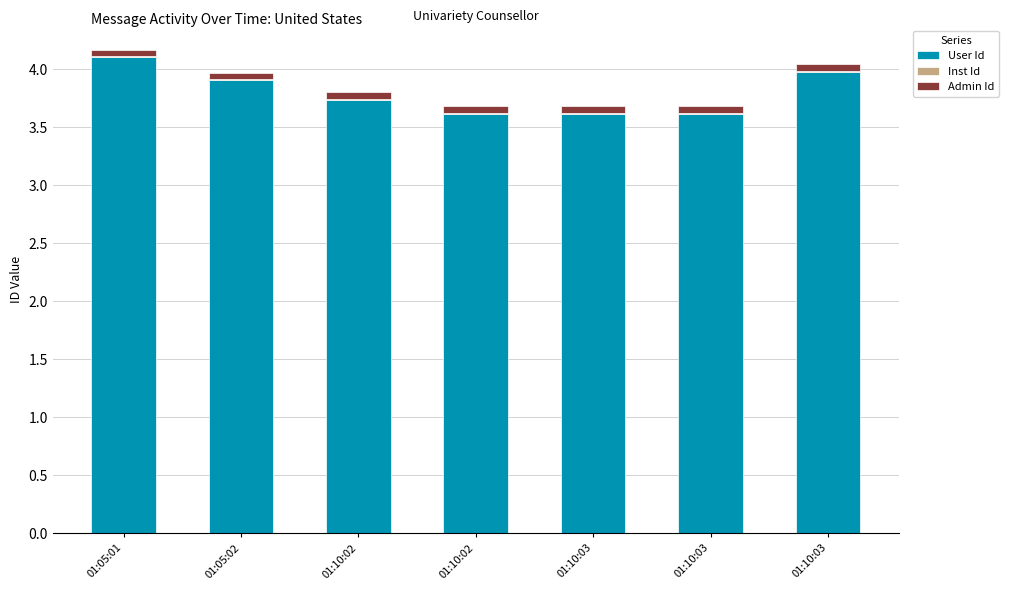

At which label is User Id closest to 3?

01:10:02